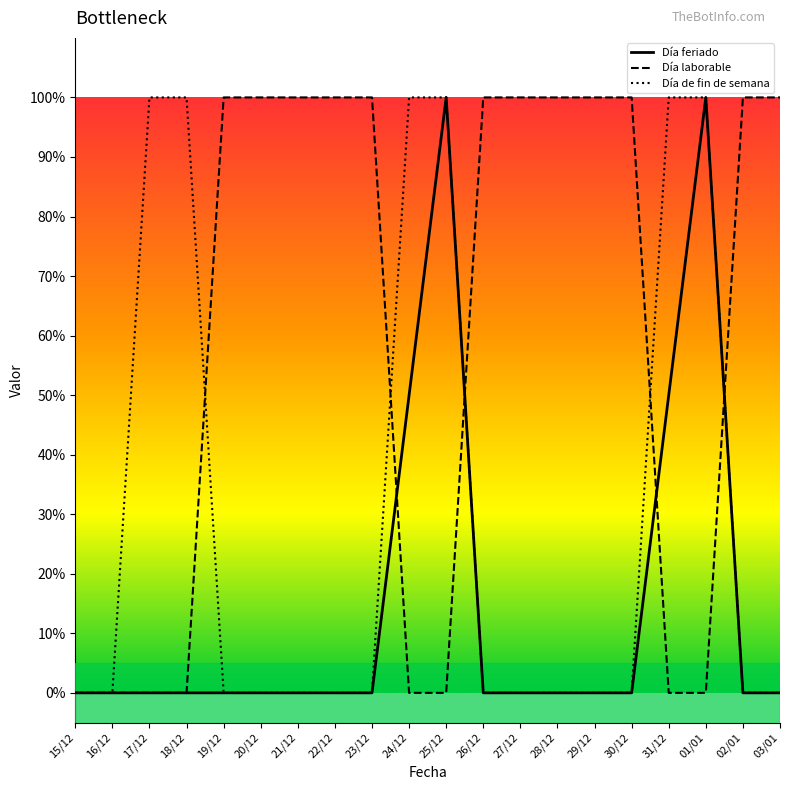

What is the difference between the maximum and minimum values in the Día feriado series?

1.0